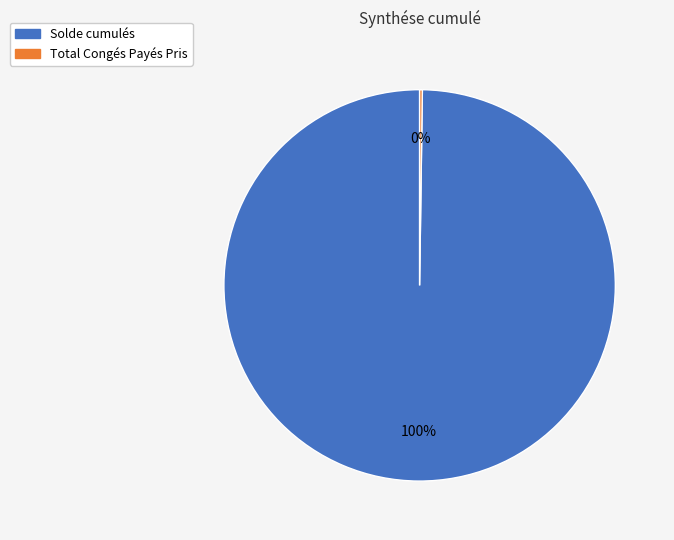

Which category has the biggest portion of the pie?

Solde cumulés